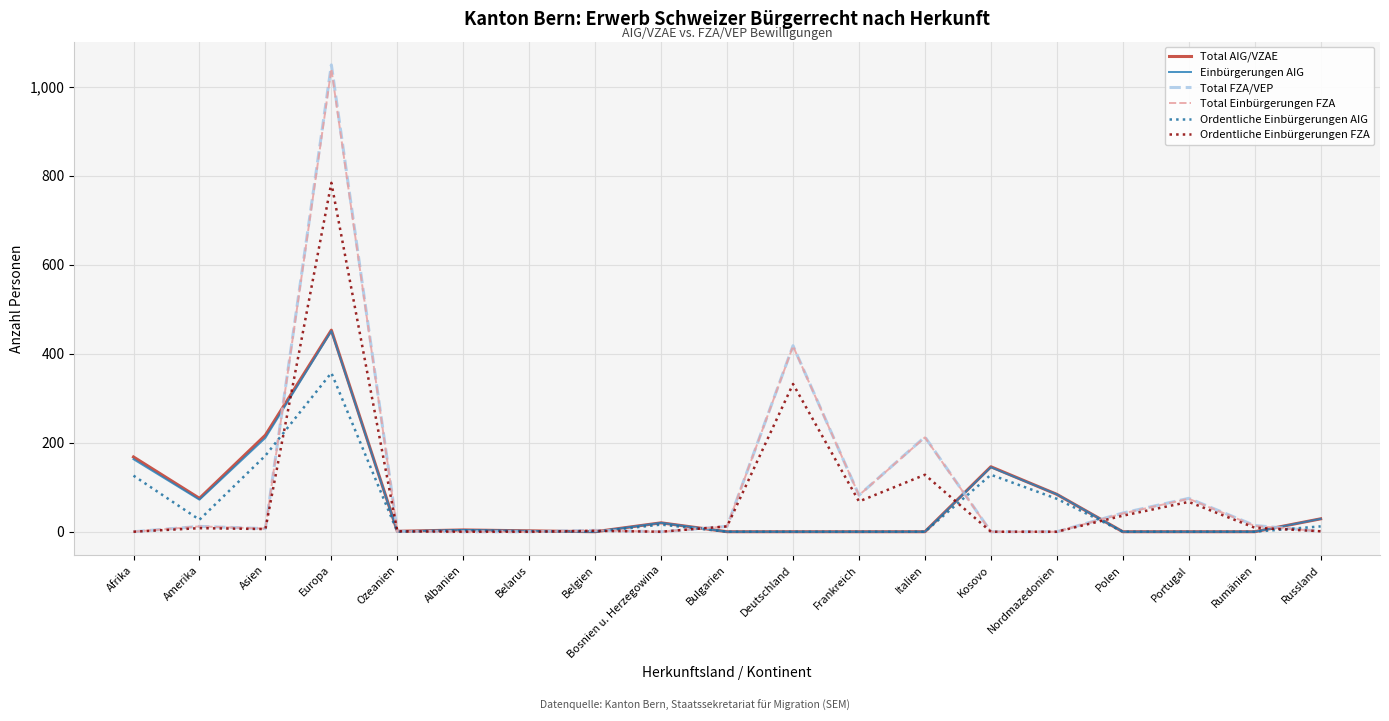

How many values in the Total AIG/VZAE series are below 2?

9